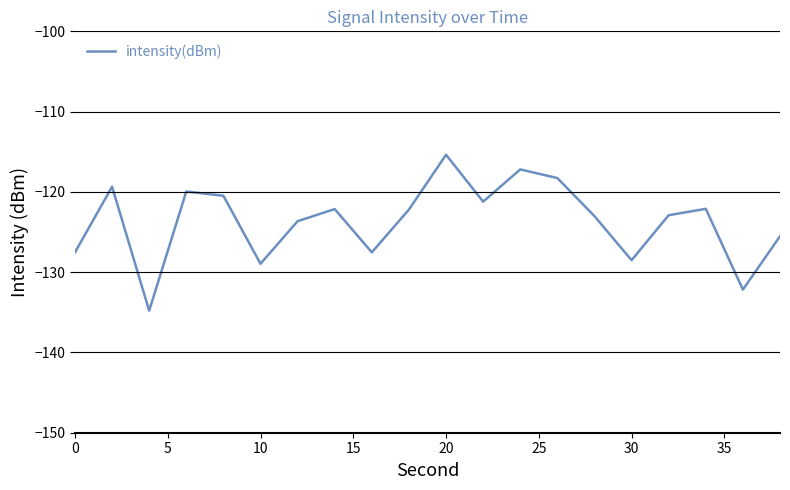

What is the smallest value displayed?

-134.8